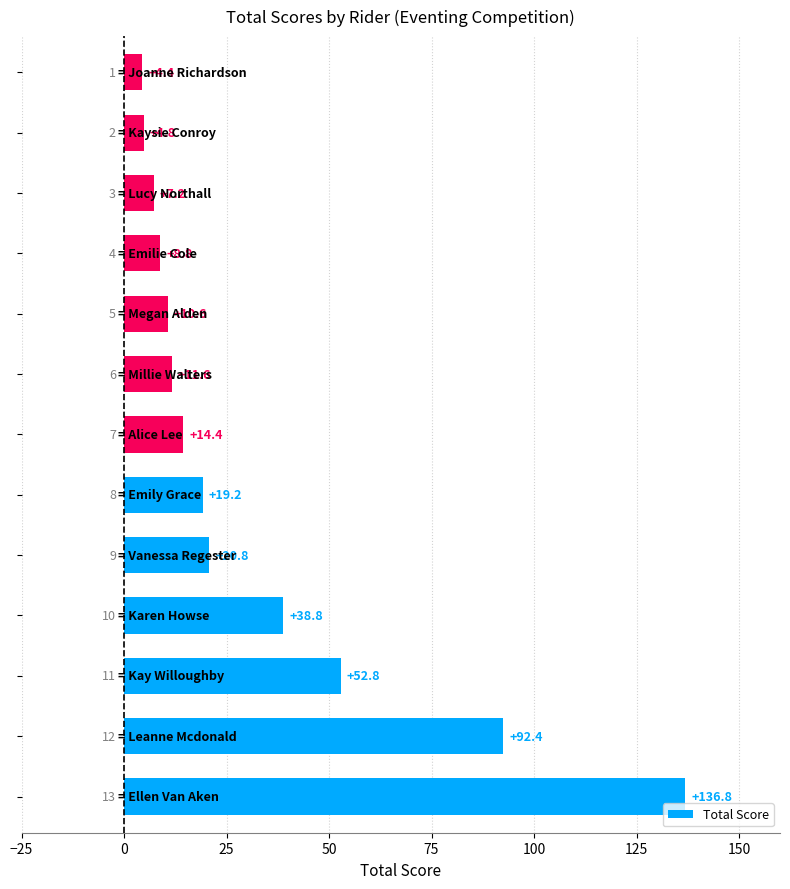

What is the minimum value shown in the chart?

4.4